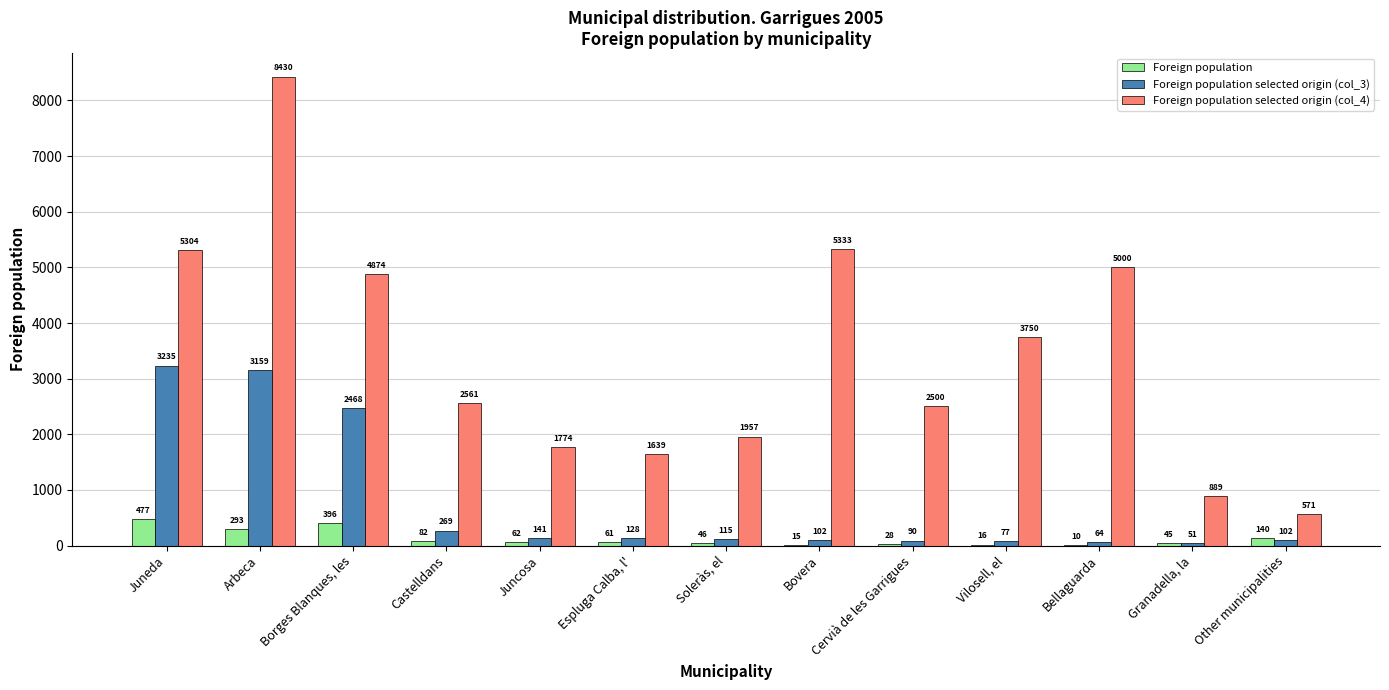

What is the spread (max minus min) of values at Soleràs, el?

1911